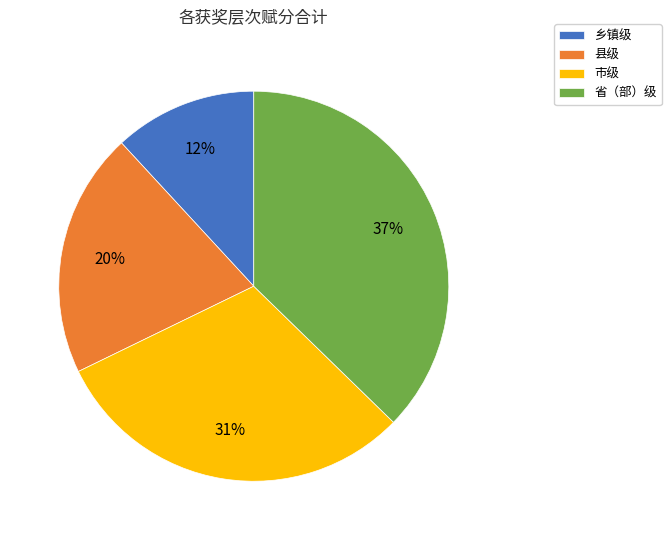

Which slice is the smallest?

乡镇级